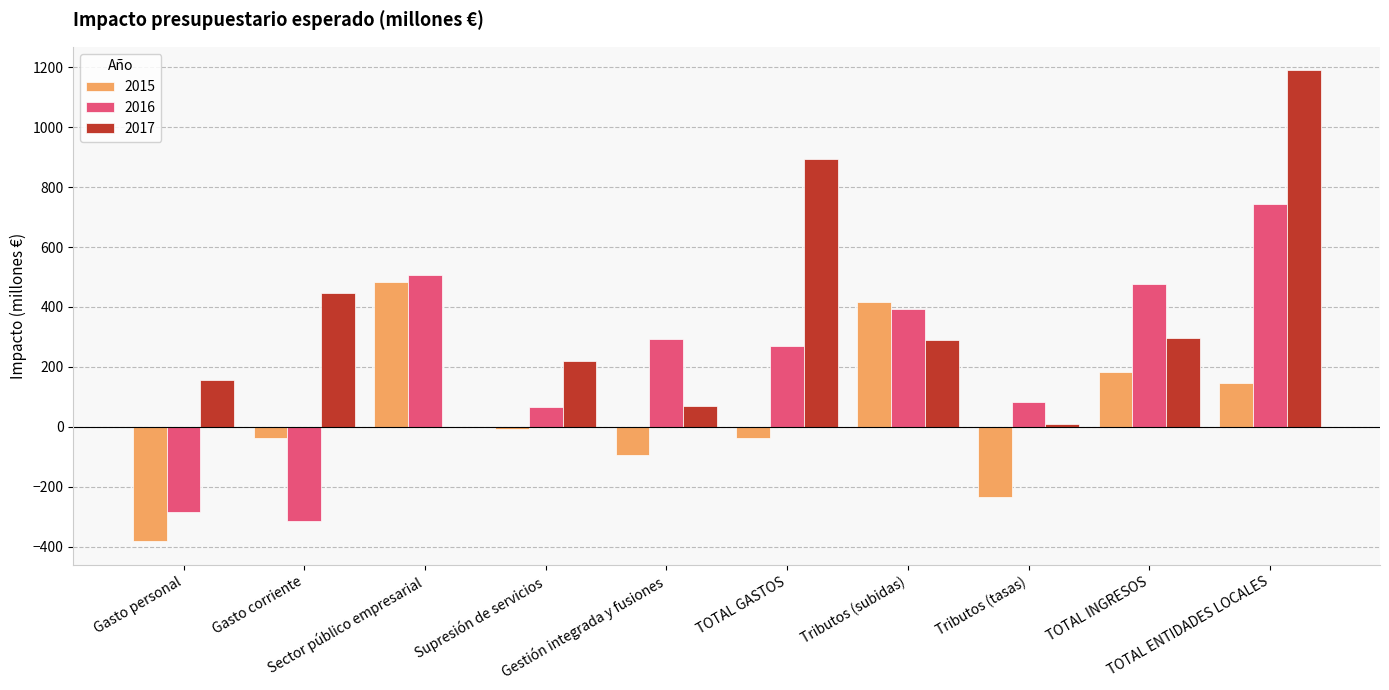

Which series has the largest total across all categories?

2017